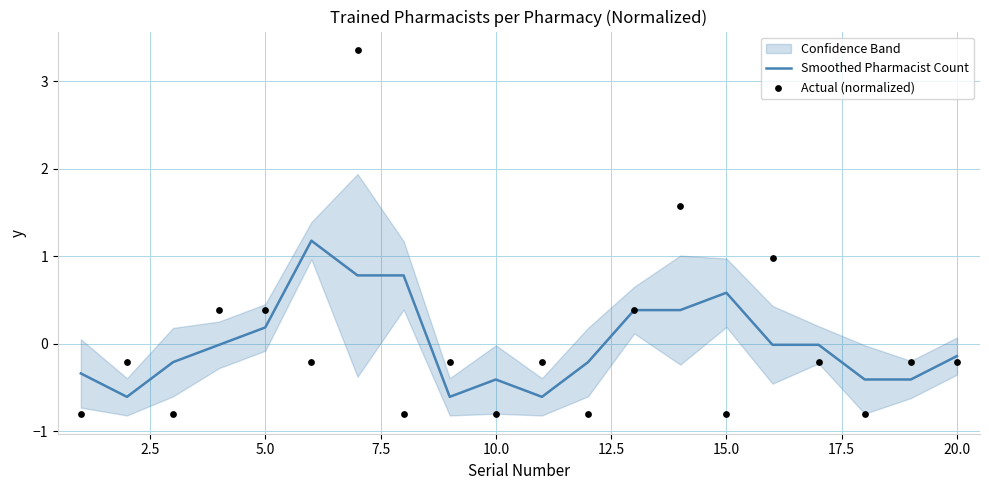

Which series reaches the maximum Y coordinate?

Actual (normalized)